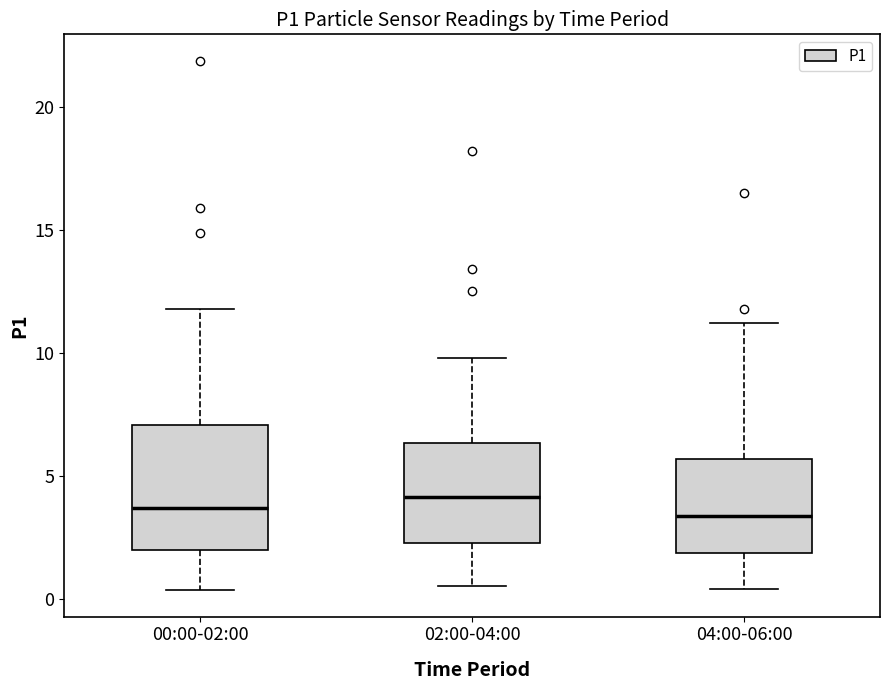

Reading left to right, read every box against the y-axis: the position of its median line, the range the box covers, and the ends of its whiskers. The values are not printed on the chart, so give them approximately, as read against the axis.

00:00-02:00: median 3.5, box 2.0 to 7.0, whiskers 0.5 to 12.0
02:00-04:00: median 4.0, box 2.5 to 6.5, whiskers 0.5 to 10.0
04:00-06:00: median 3.5, box 2.0 to 5.5, whiskers 0.5 to 11.0